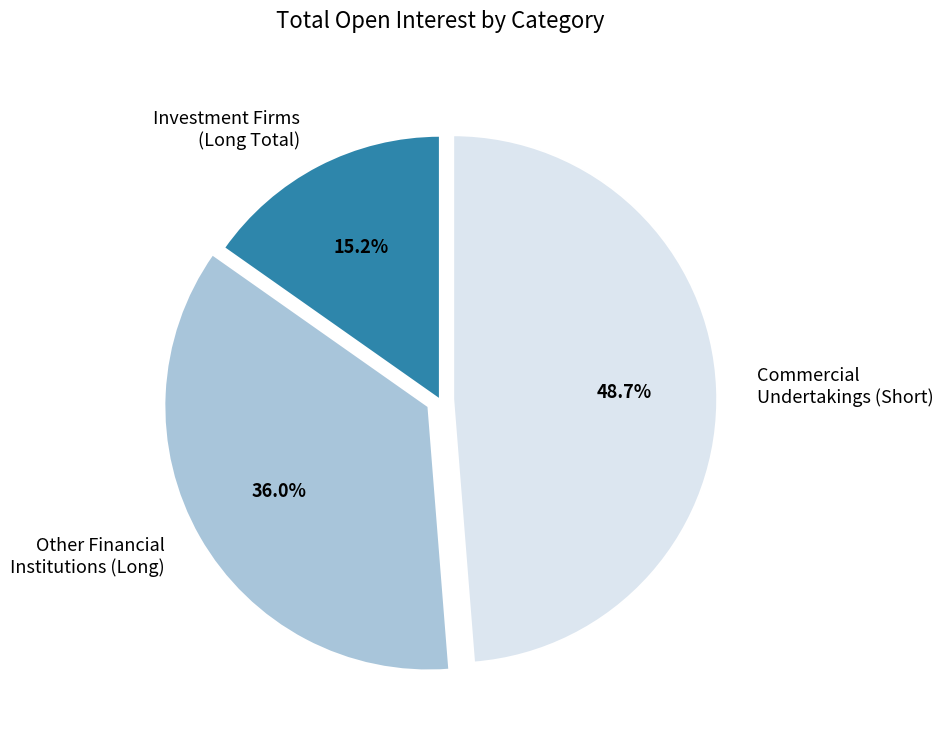

Count the number of slices in the pie.

3